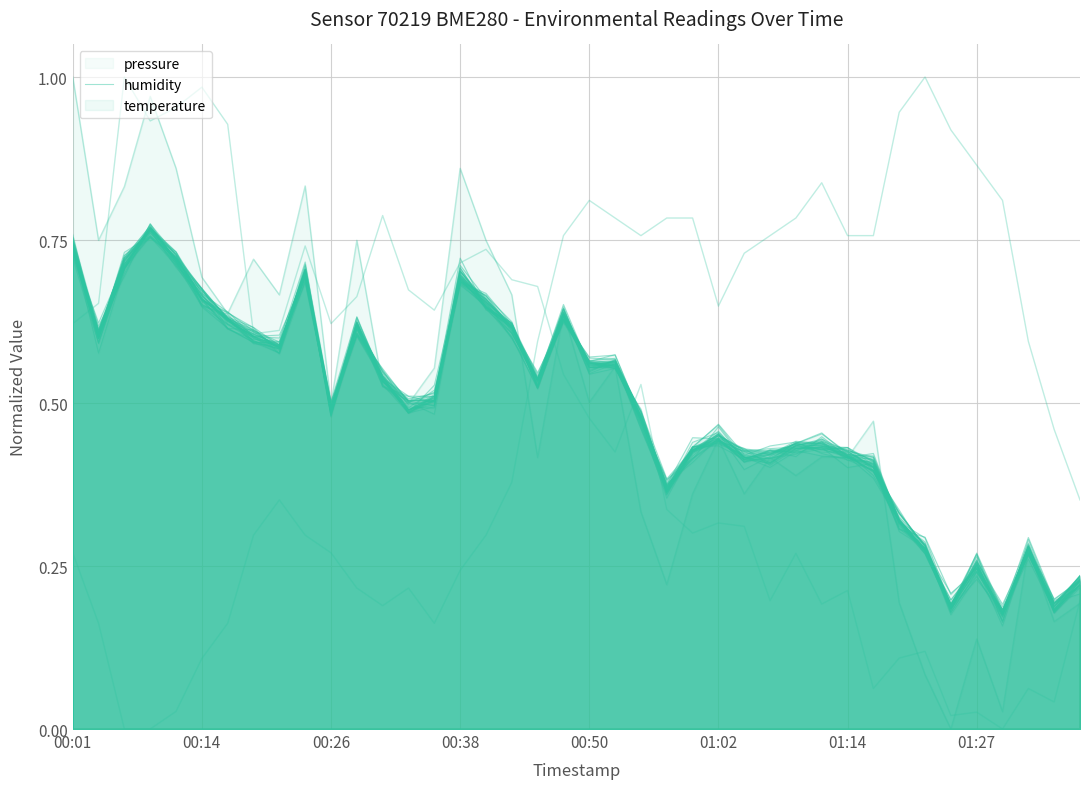

True or false: there are more than 2 points higher than both neighbors.

True